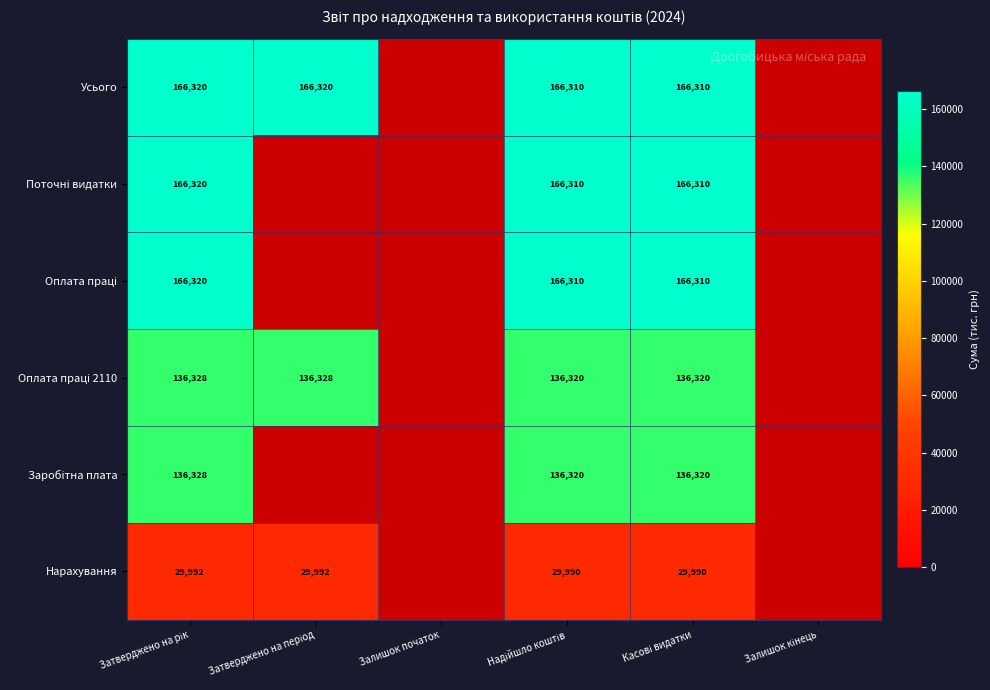

The Оплата праці 2110 series shows 233761.2 at Касові видатки. True or false?

False